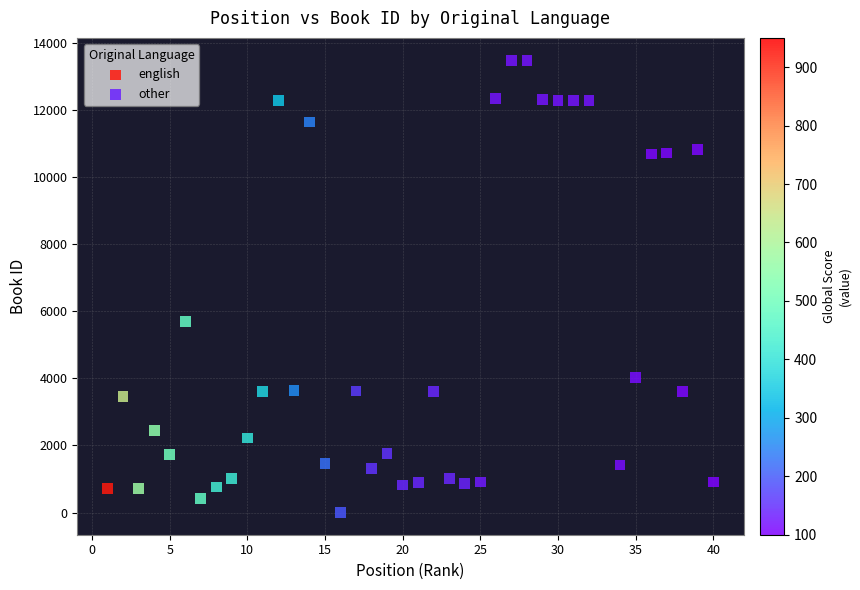

What are all the series names shown in the legend?

english, other